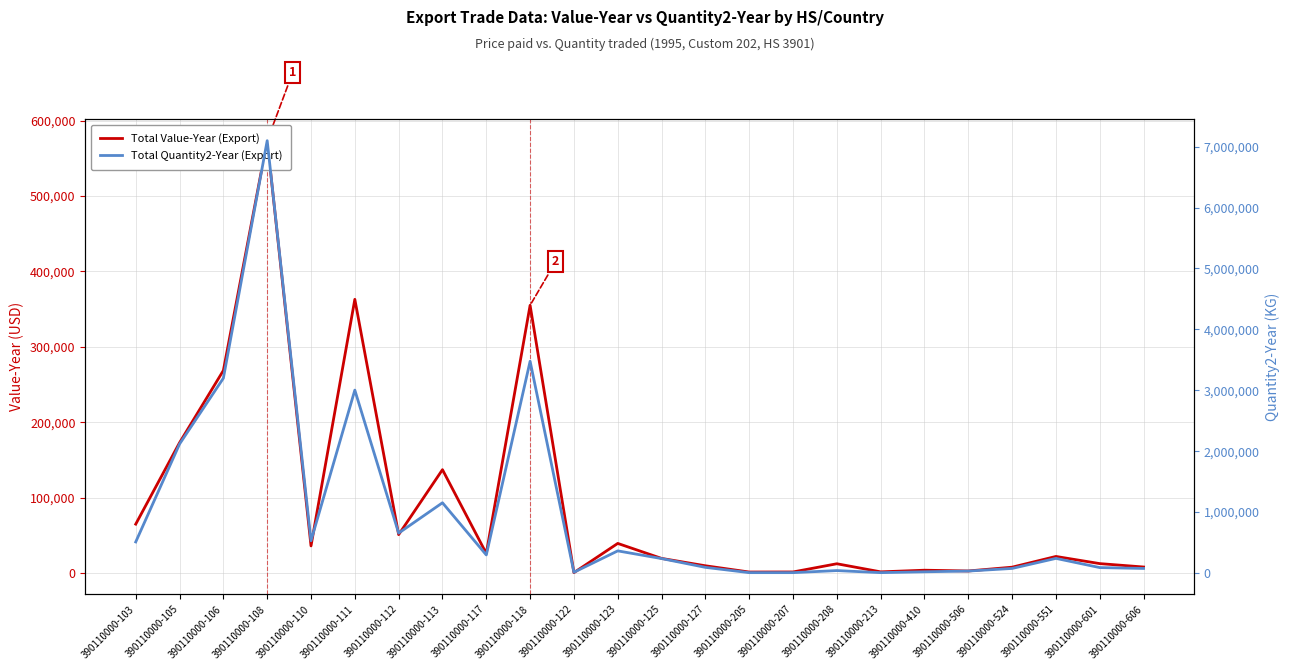

How many interior local valleys does the Total Quantity2-Year (Export) series have?

5